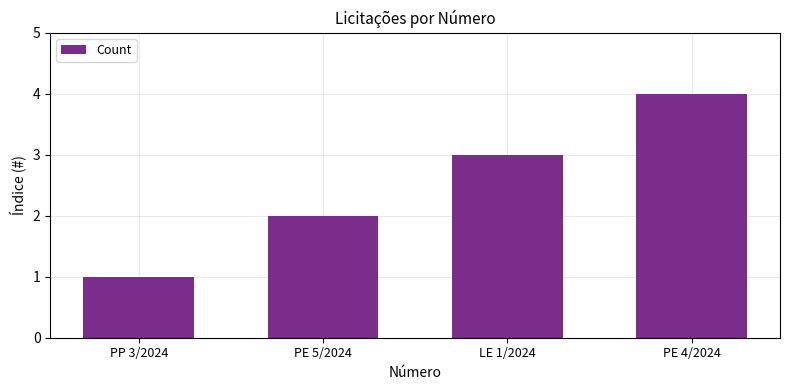

Where is the data nearest to the value 2?

PE 5/2024